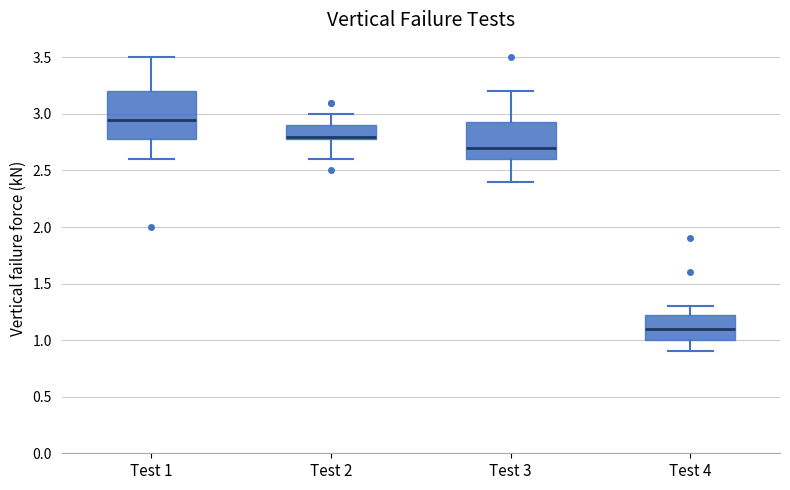

Where is the upper edge of the box for Test 1 on the y-axis? The values are not printed on the chart, so give them approximately, as read against the axis.

3.20